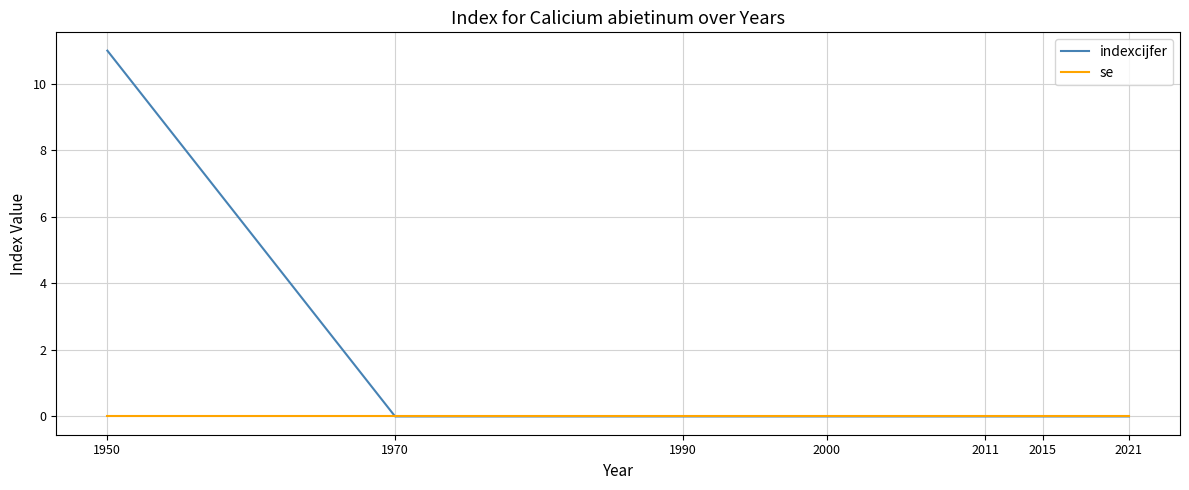

Reading left to right, list all the values displayed in this chart.

indexcijfer: 11	0	0	0	0	0	0
se: 0	0	0	0	0	0	0